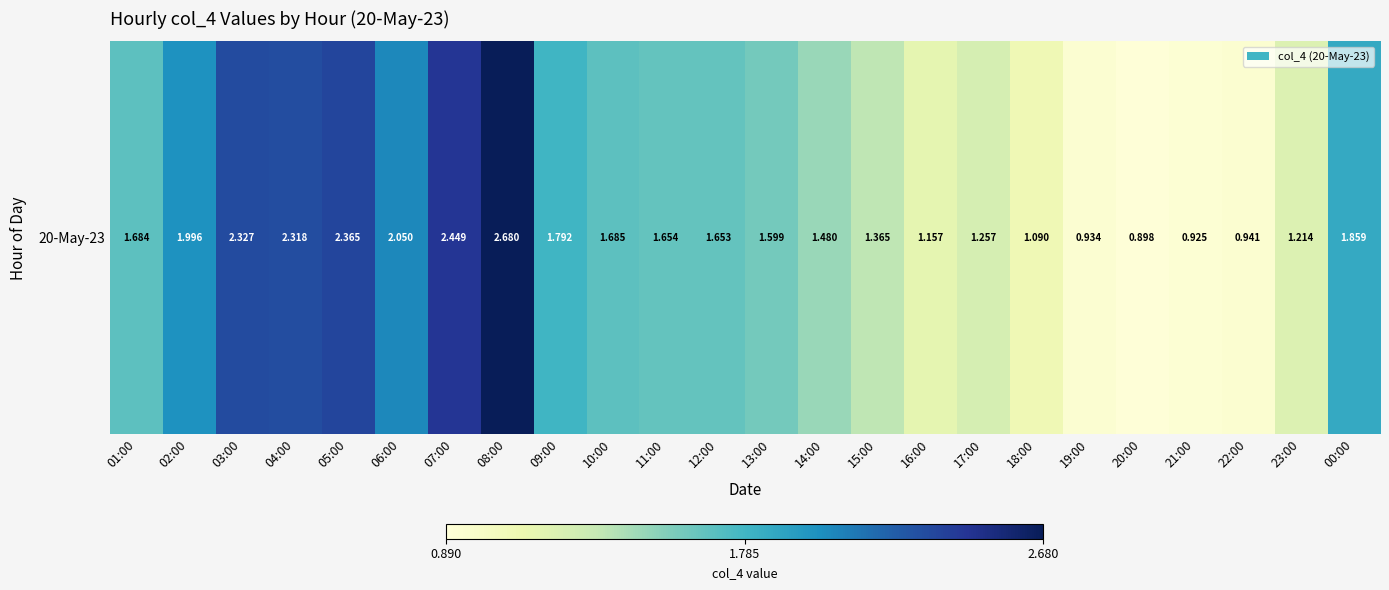

What is the average value?

1.6